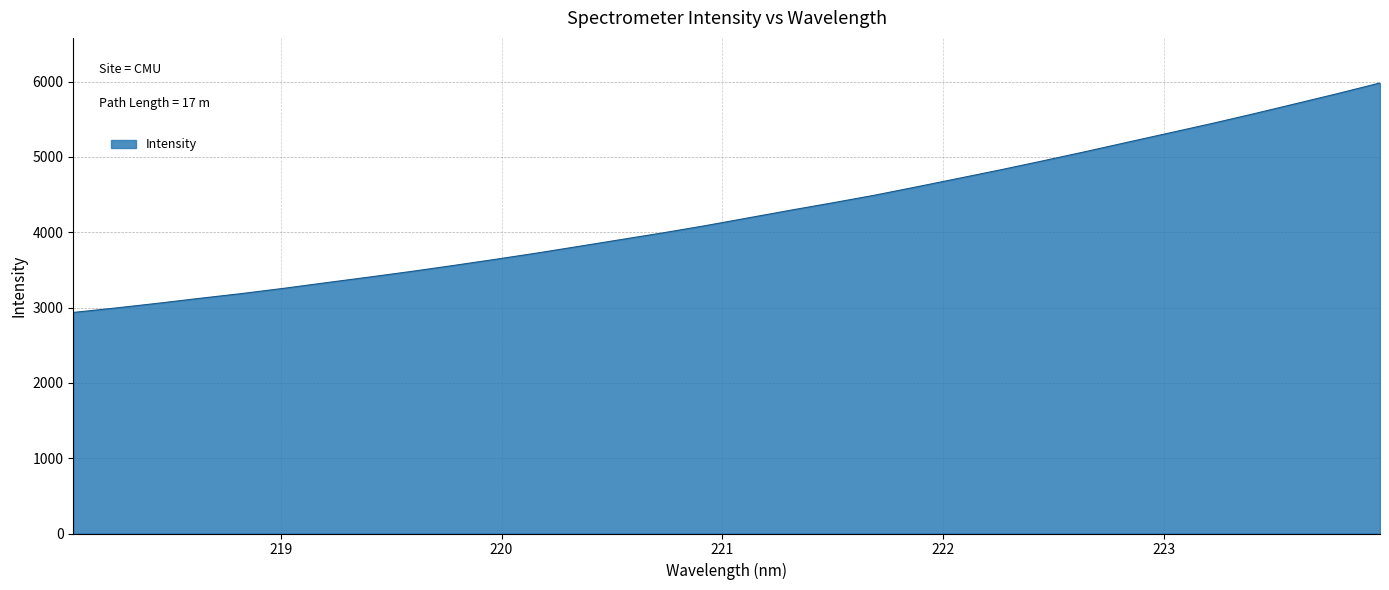

What is the difference between the maximum and minimum values?

3047.3